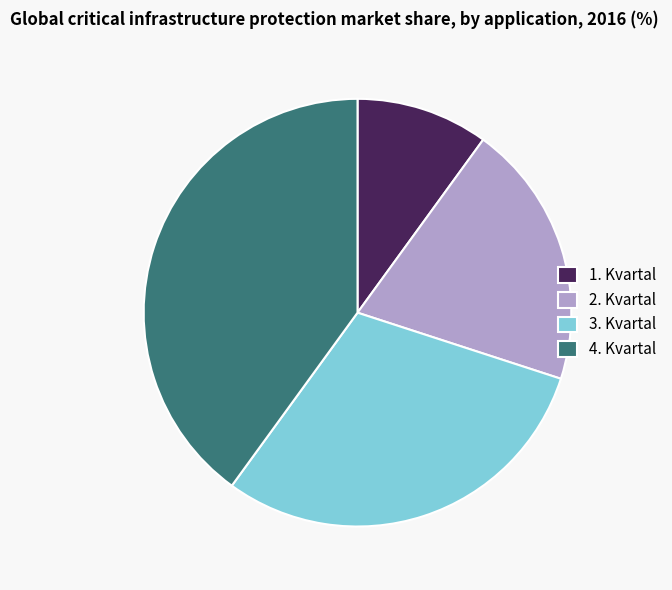

The 4. Kvartal slice represents 48% of the pie. True or false?

False